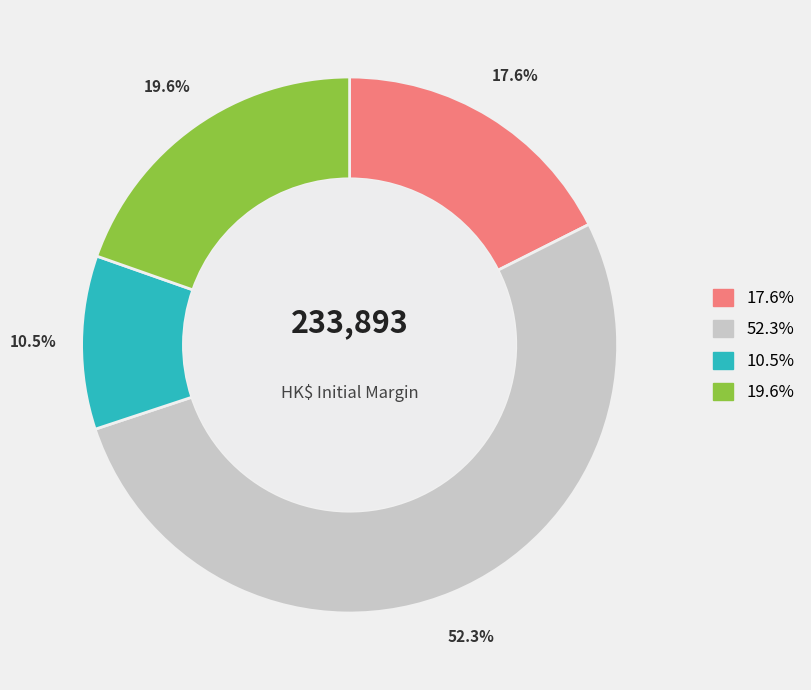

Is 19.6% the majority of the pie?

No